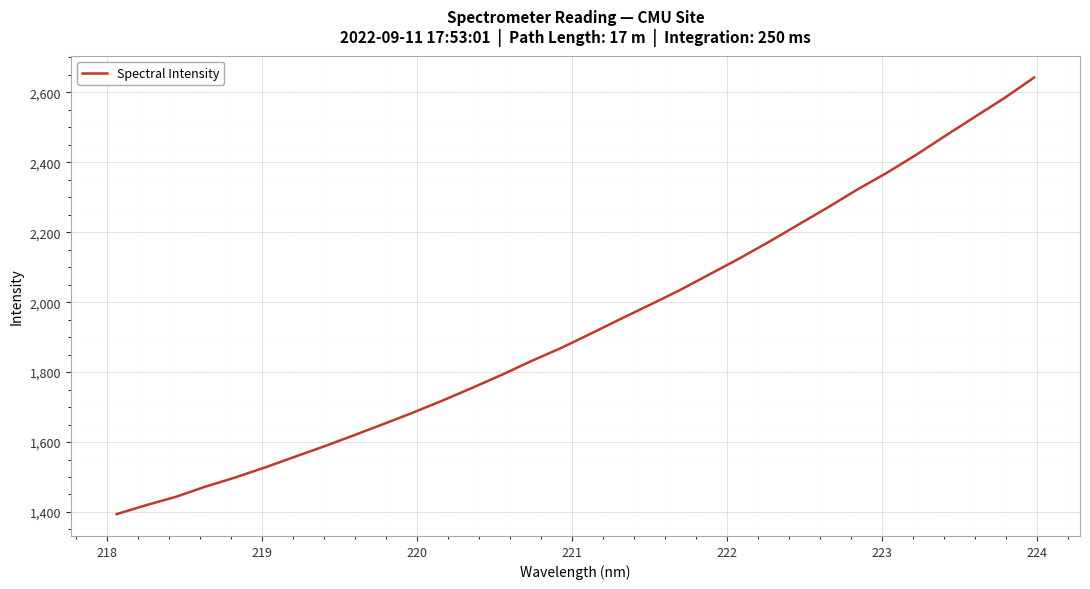

What is the difference between the maximum and minimum values?

1248.9